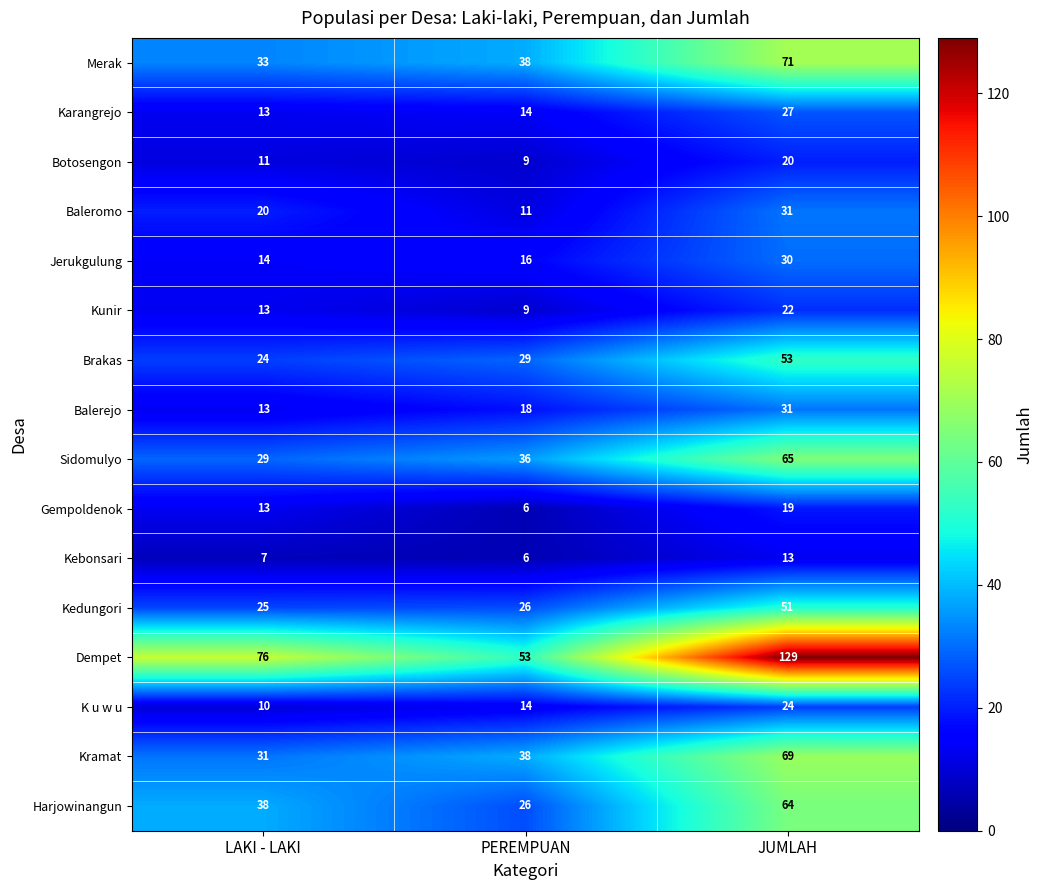

Which series has the largest range (max minus min)?

Dempet